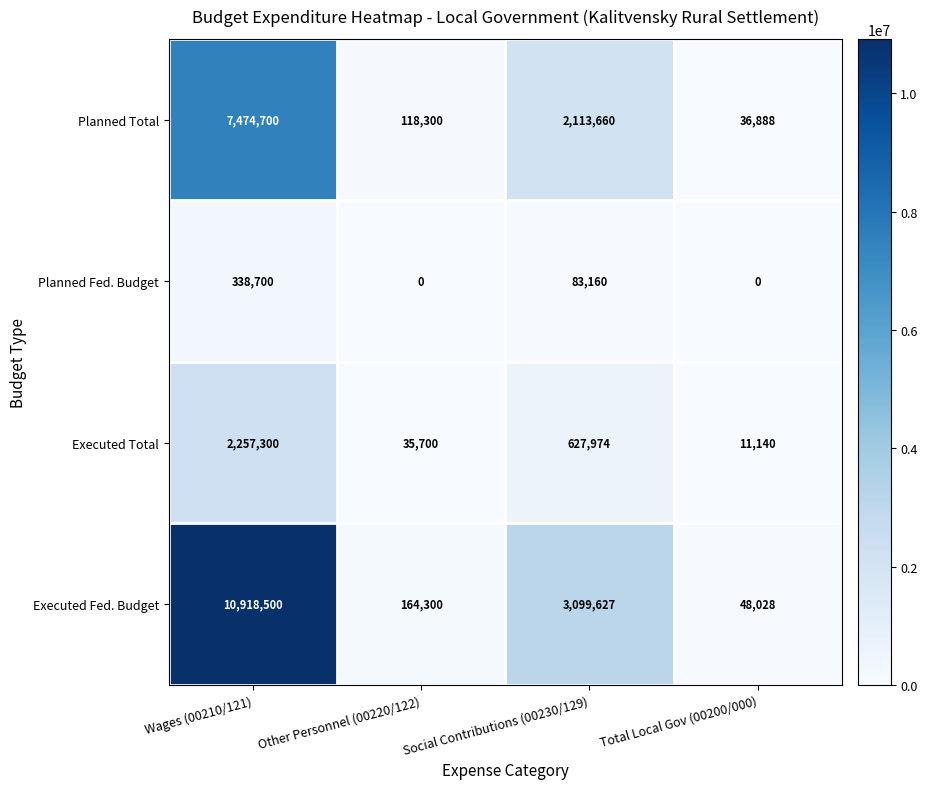

At Other Personnel (00220/122), list the series in order from smallest to largest.

Planned Fed. Budget, Executed Total, Planned Total, Executed Fed. Budget